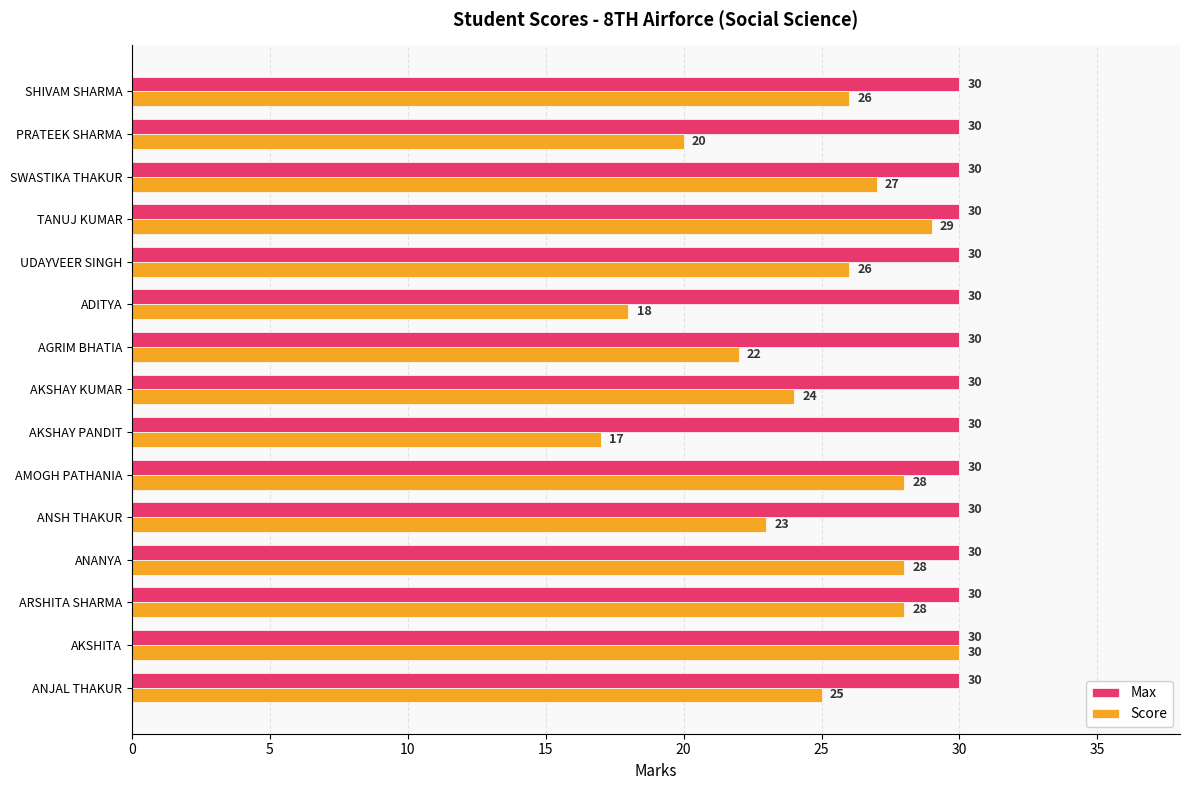

What is the maximum value shown in the chart?

30